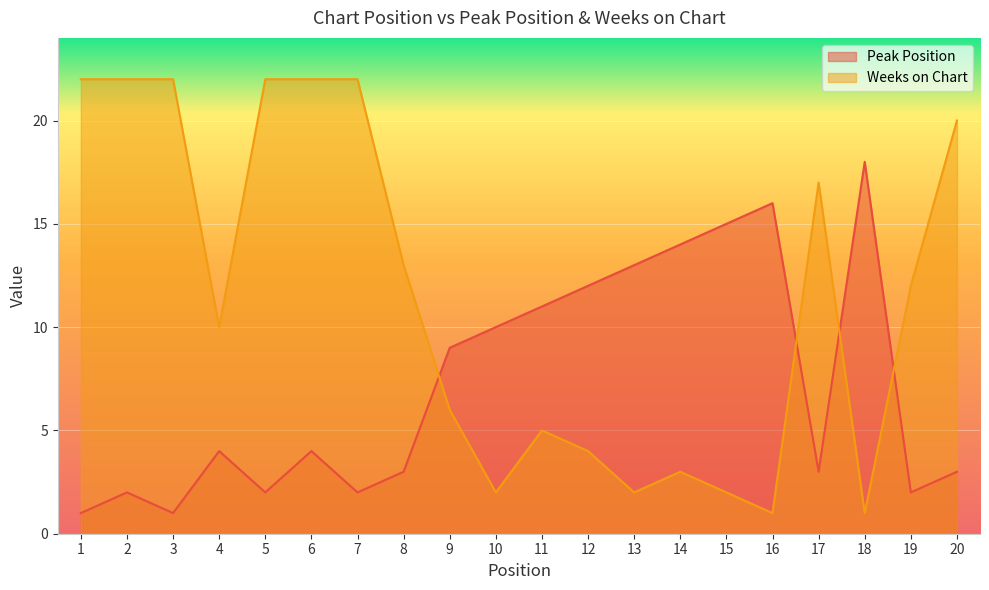

What is the sum of all Peak Position values?

145